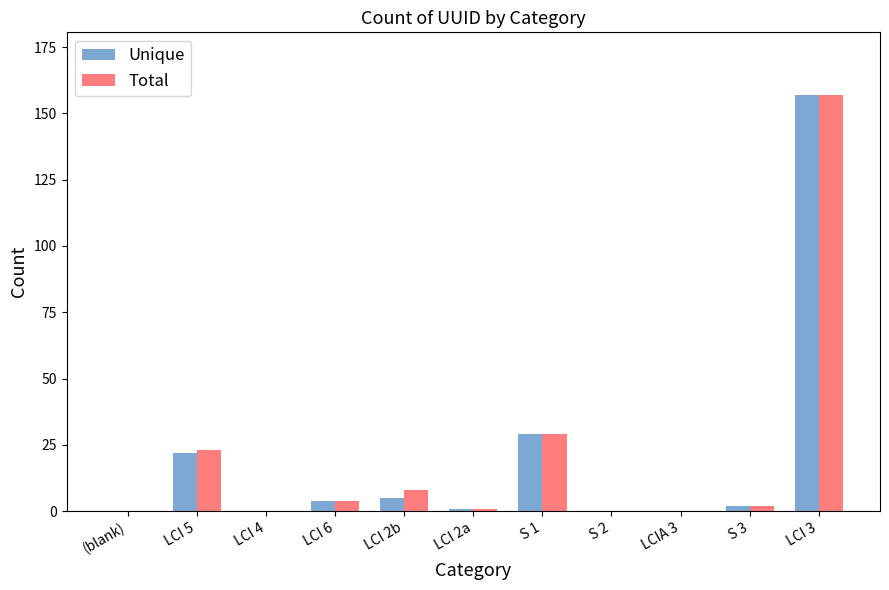

What is the highest value of the Total series?

157